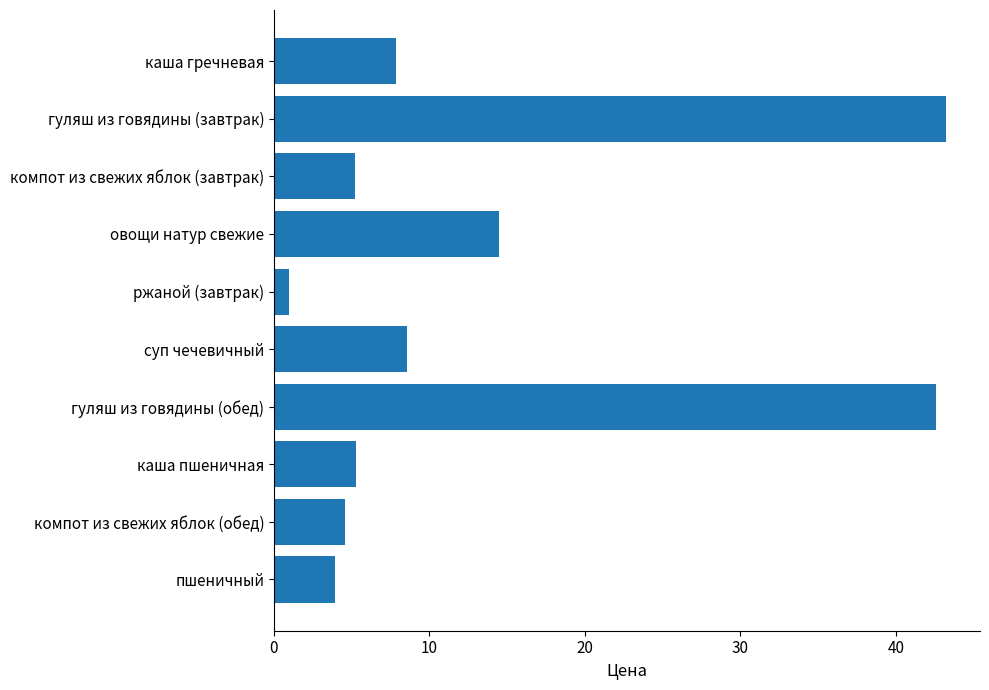

What is the change in value from ржаной (завтрак) to компот из свежих яблок (обед)?

+3.6